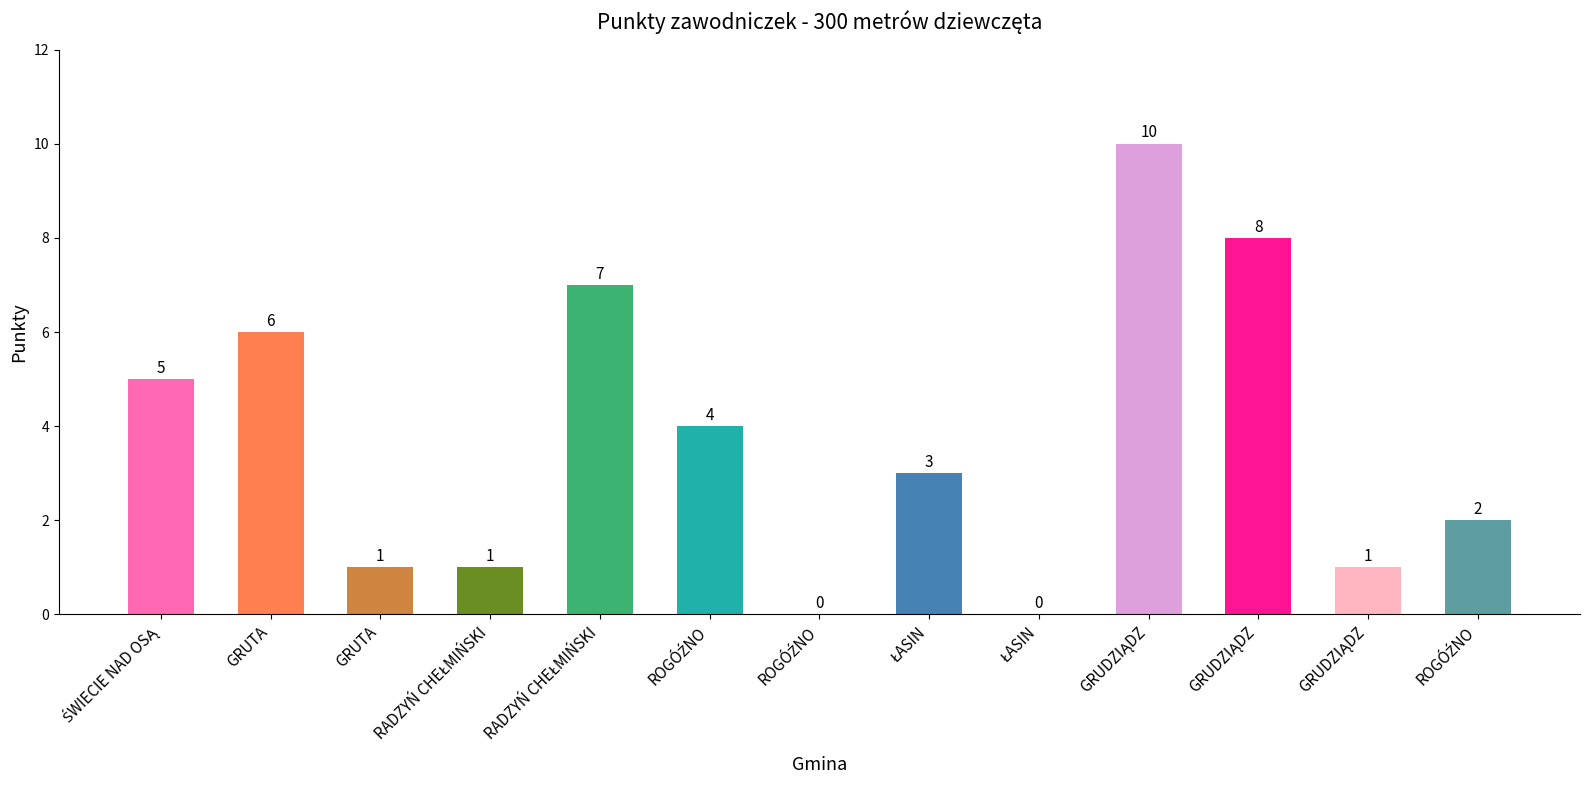

Where does the data first go above 3?

ŚWIECIE NAD OSĄ